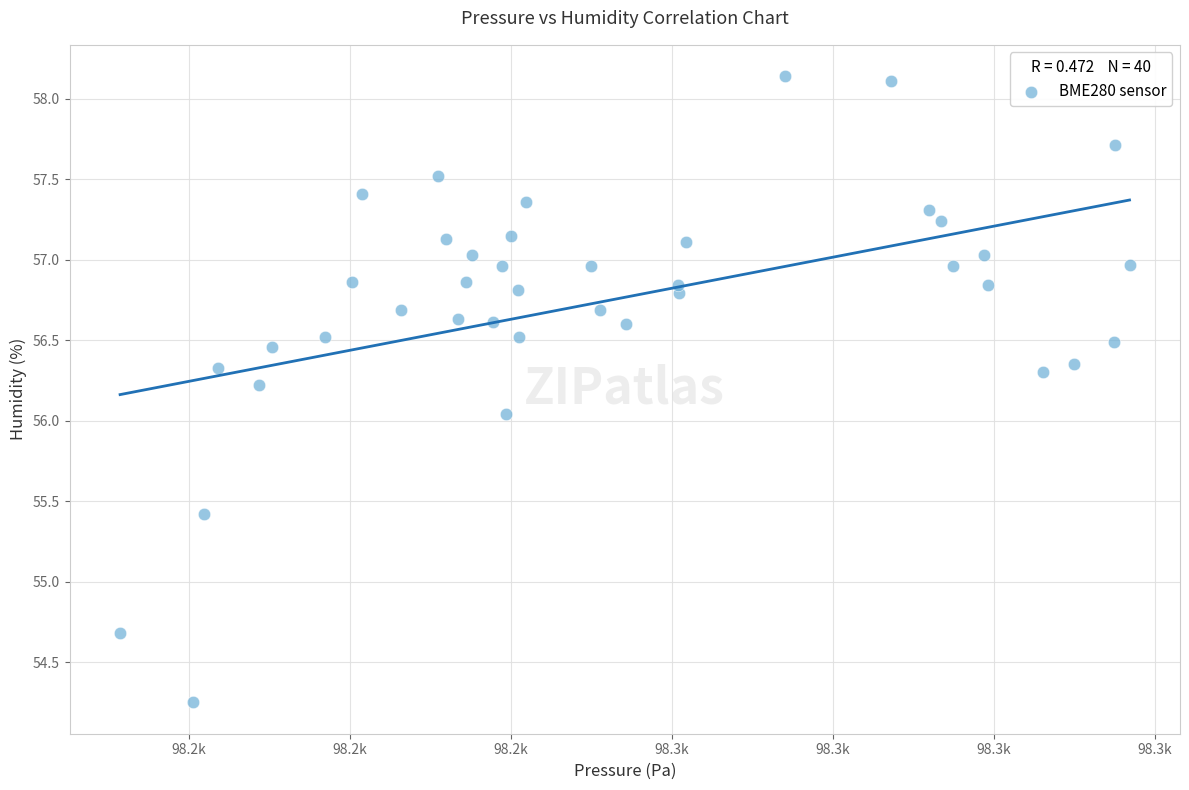

What is the range of X values (max minus min)?

125.4